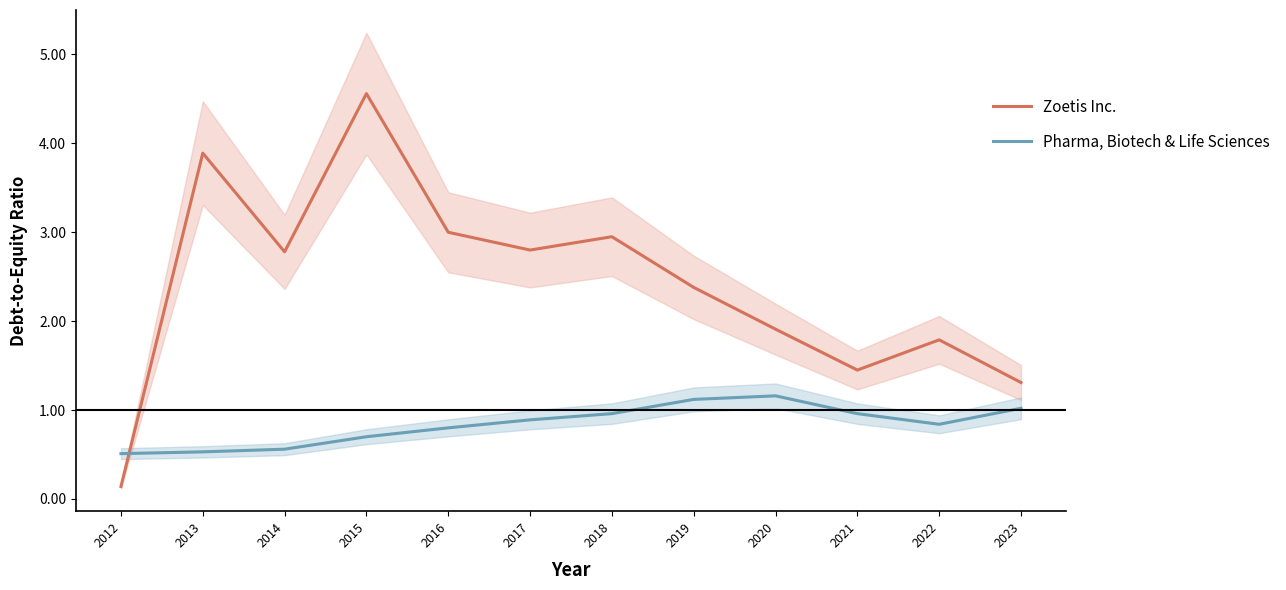

After their last crossing, which series has the higher values: Zoetis Inc. or Pharma, Biotech & Life Sciences?

Zoetis Inc.